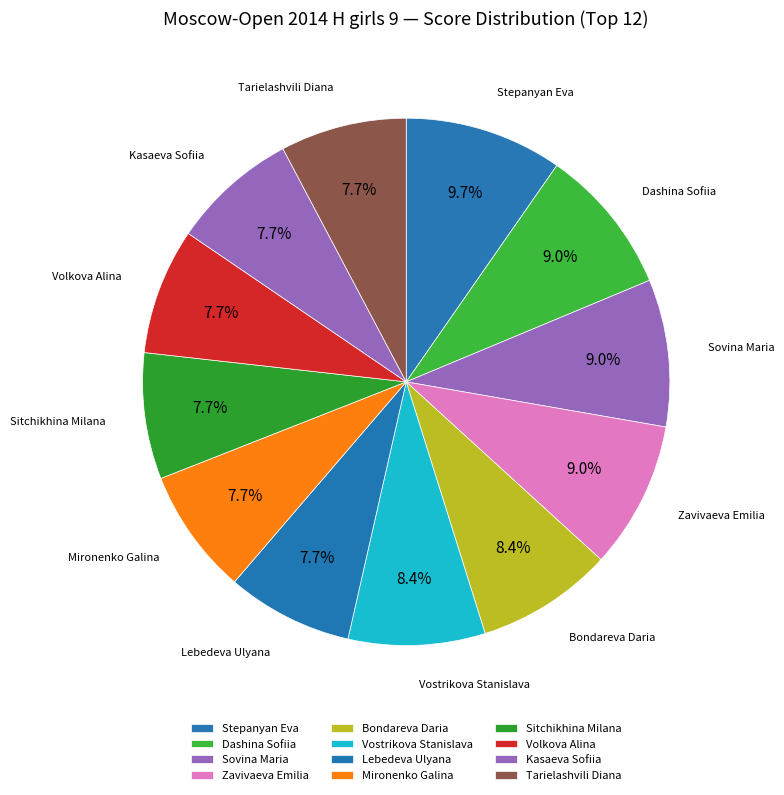

Count the number of slices in the pie.

12